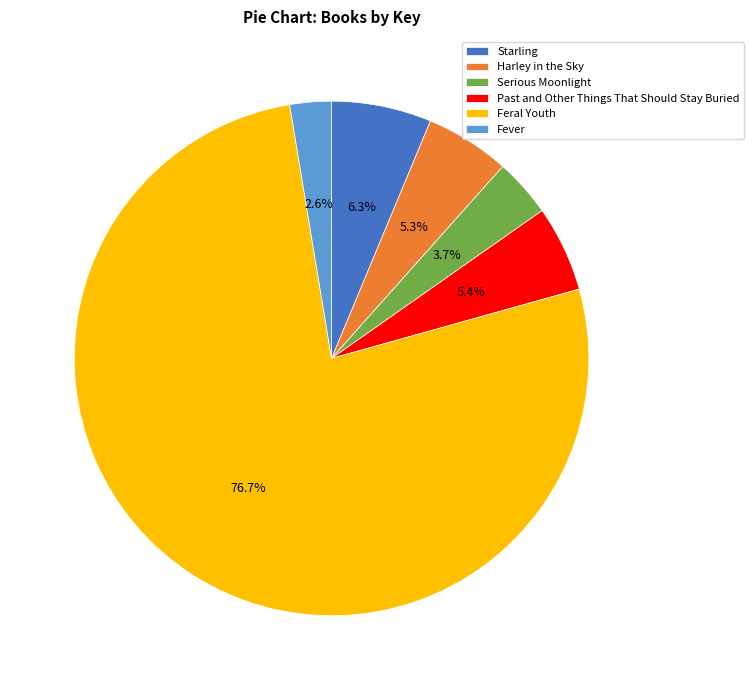

Does Harley in the Sky represent more than half of the total?

No